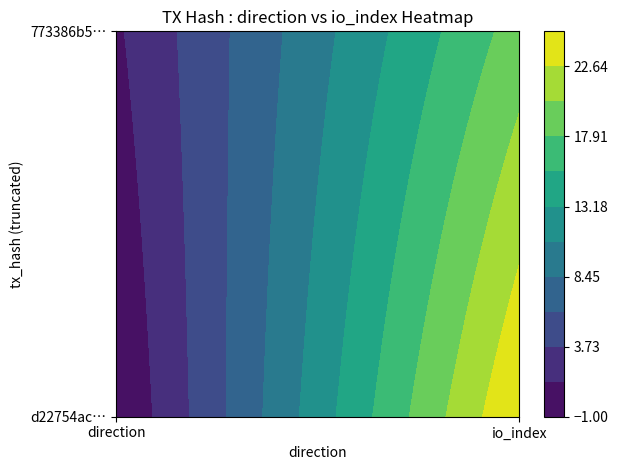

At which category does the chart reach its peak across all series?

io_index